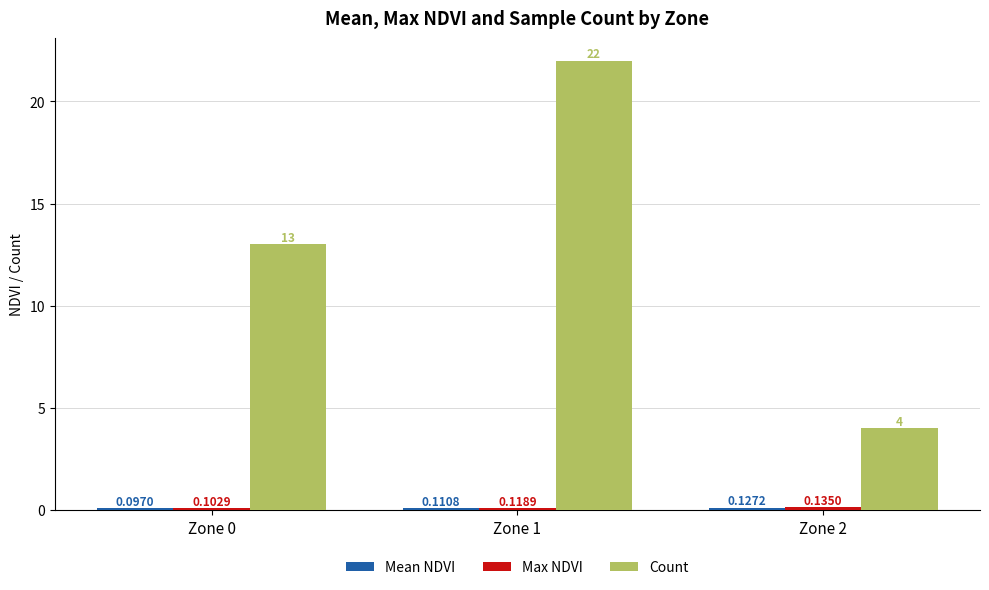

Does the chart contain any negative values?

No